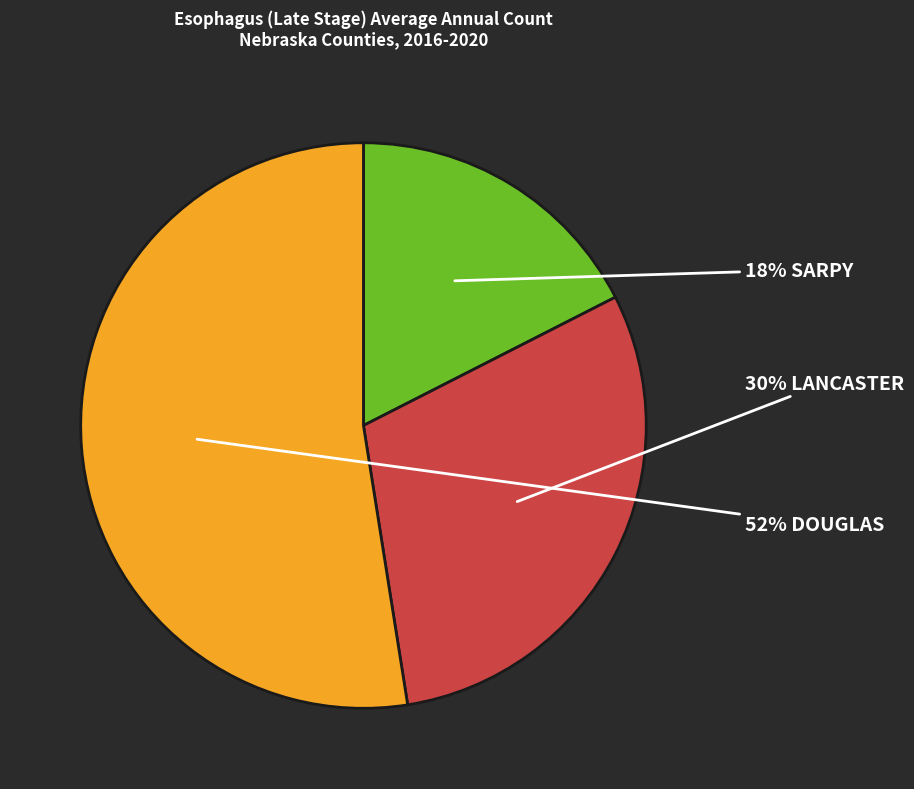

To the nearest percent, what is the average slice percentage?

33%